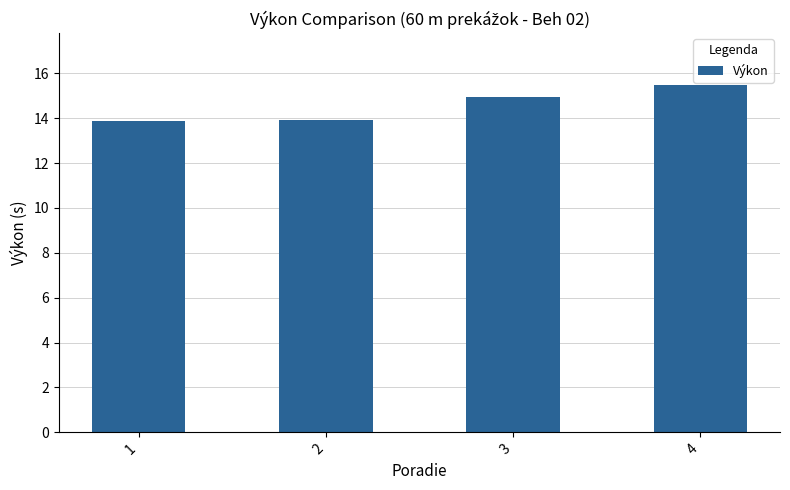

What is the value of the 4th bar from the left?

15.5